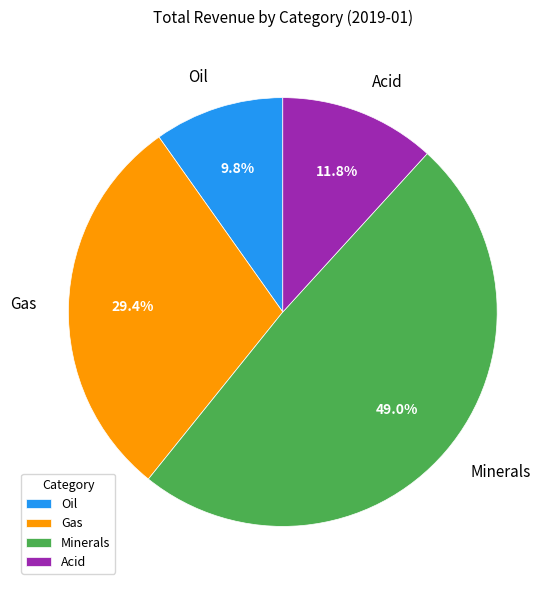

The Oil slice represents 10% of the pie. True or false?

True